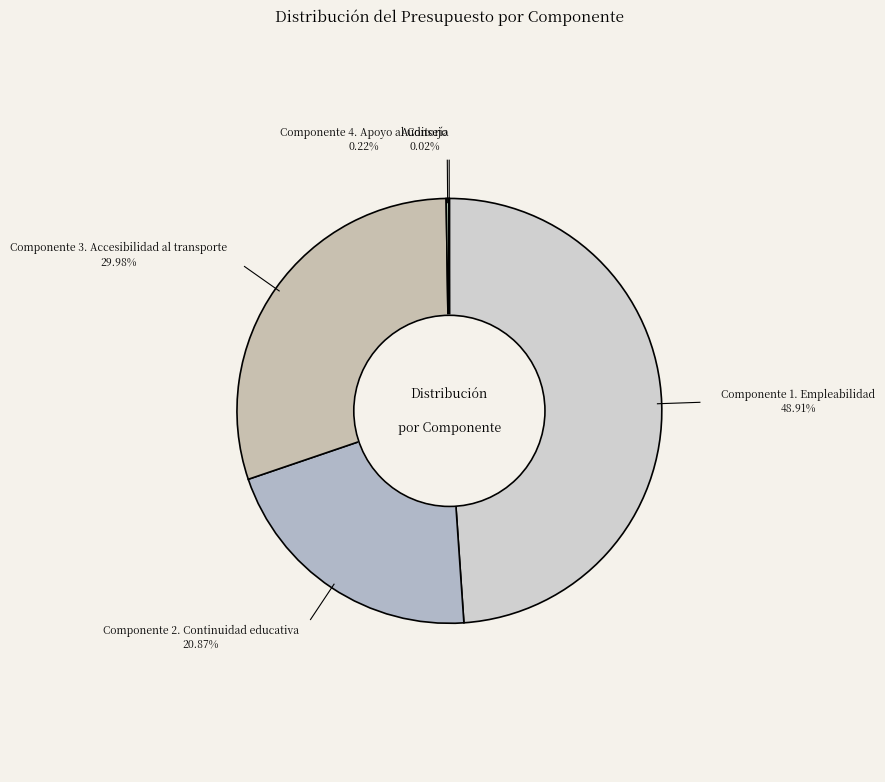

Which slice is the largest?

Componente 1. Empleabilidad